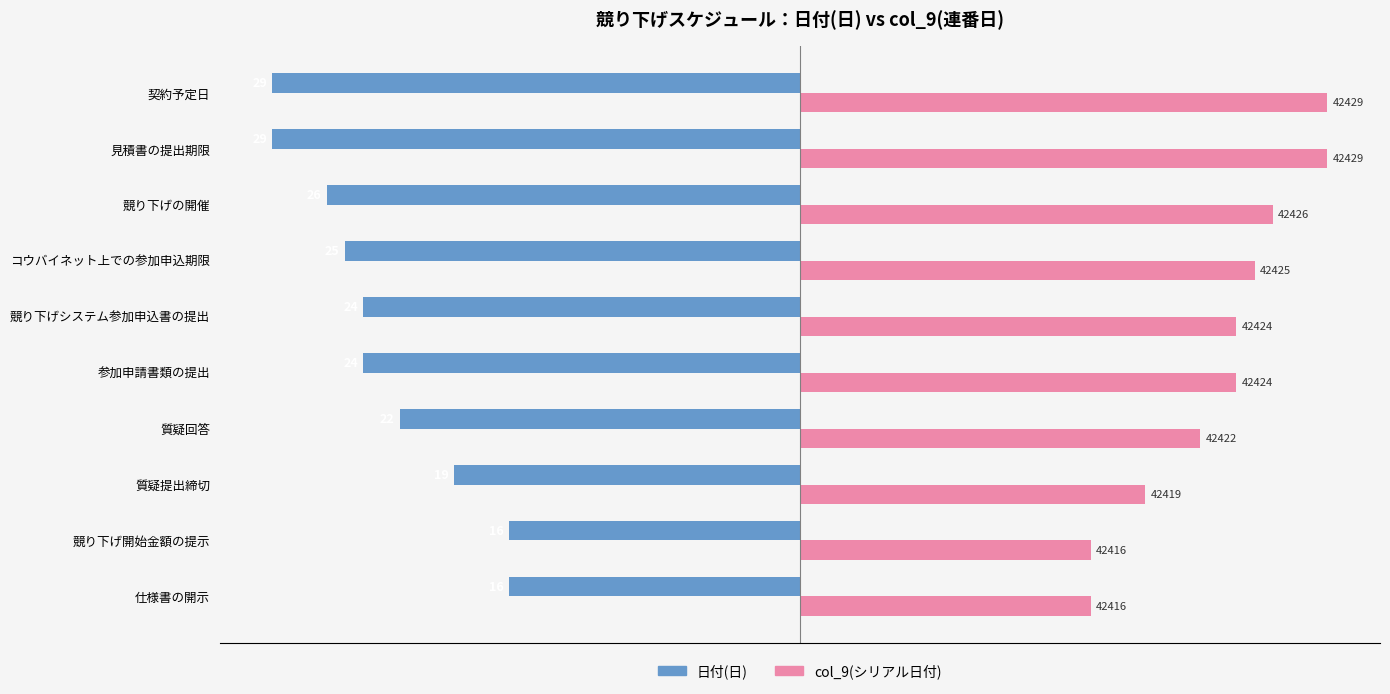

Is the value of 日付(日) at 参加申請書類の提出 greater than the value of col_9(シリアル日付) at 質疑回答?

No